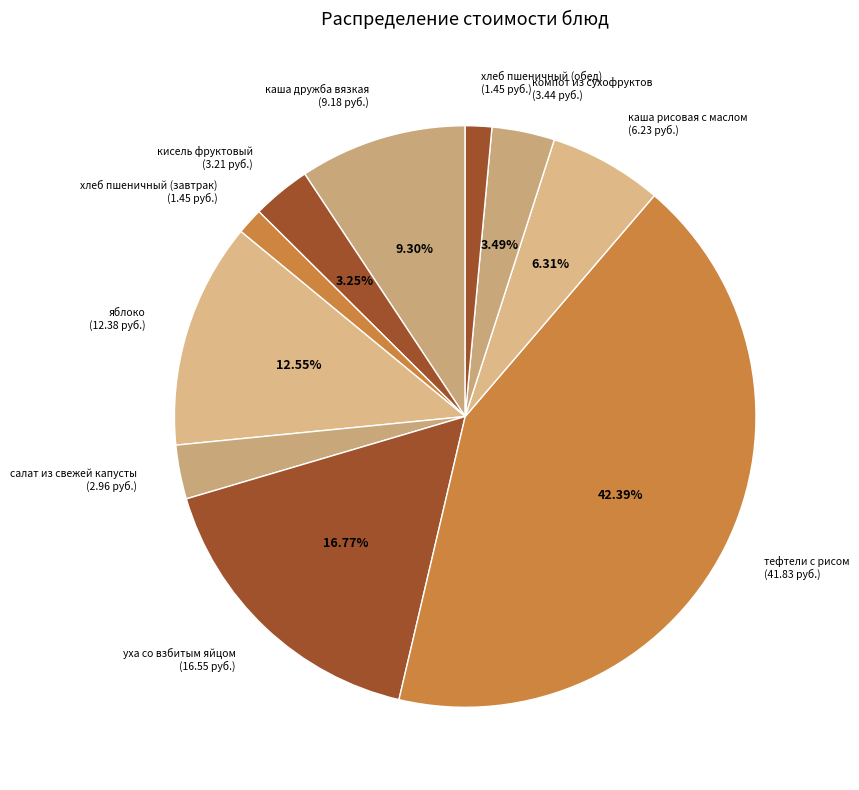

Which category has the smallest portion of the pie?

хлеб пшеничный (завтрак)